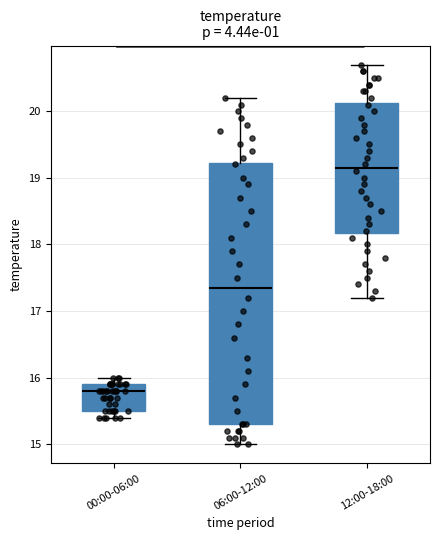

Which box's median line is the highest?

12:00-18:00